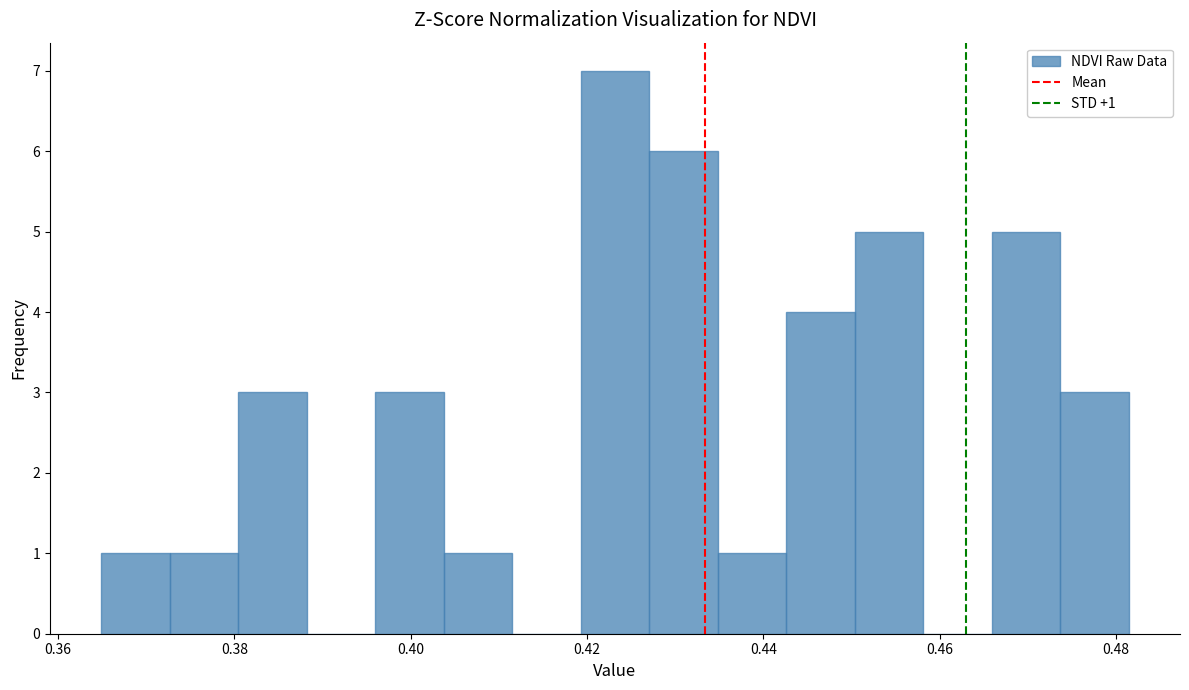

Around what value on the x-axis is the tallest bar? Give the approximate position of its centre, as read against the axis.

0.424